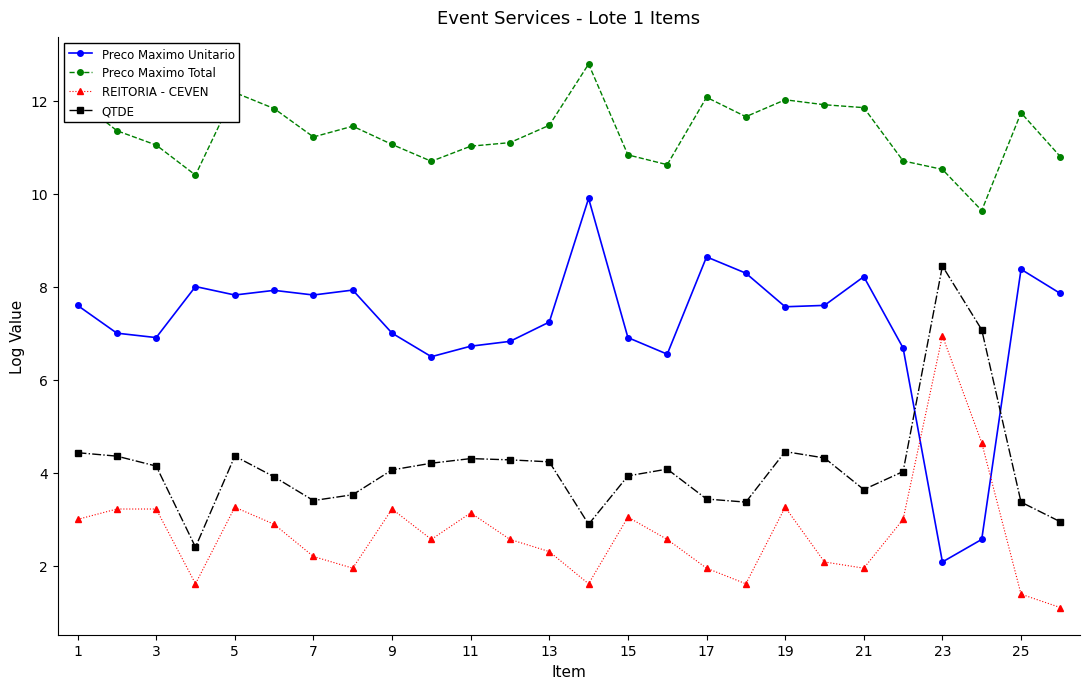

What is the value of the Preco Maximo Unitario point at the 20th from the left?

7.6